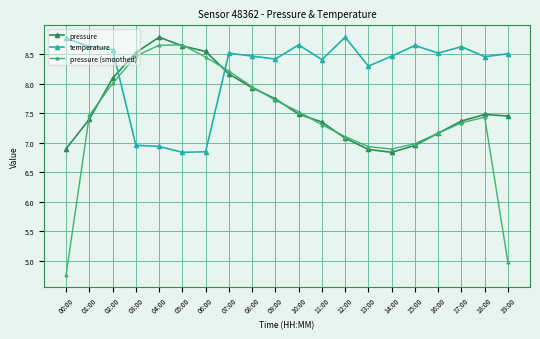

What is the maximum value shown in the chart?

8.8